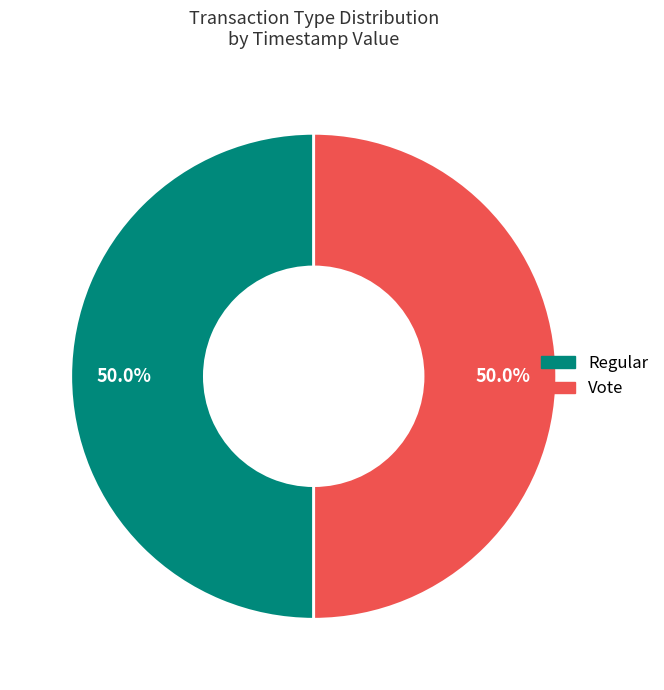

Do Regular and Vote together represent more than half of the pie?

Yes